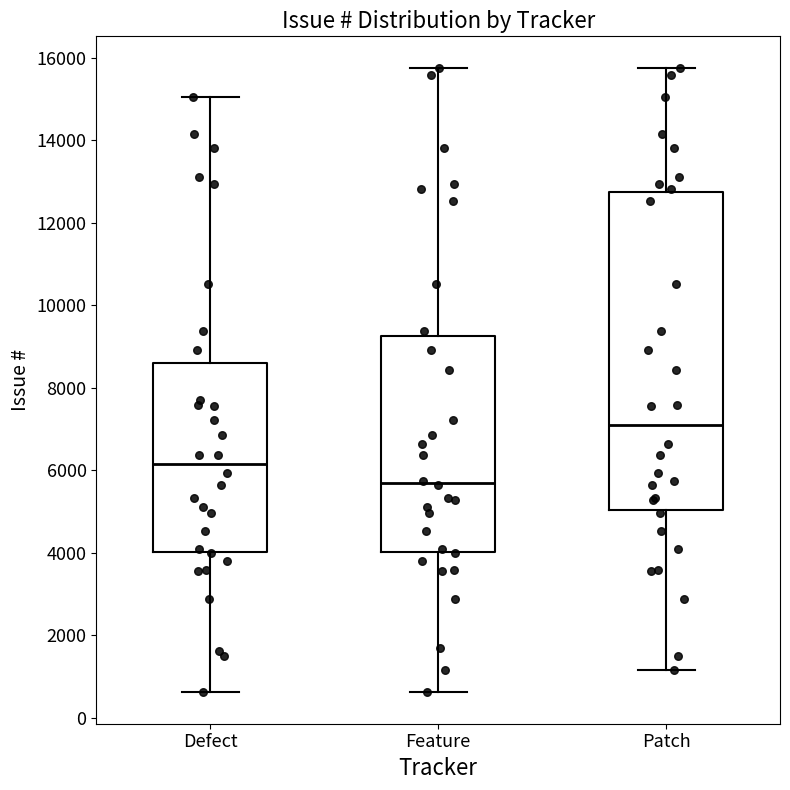

Which box is the tallest, from its lower edge to its upper edge?

Patch